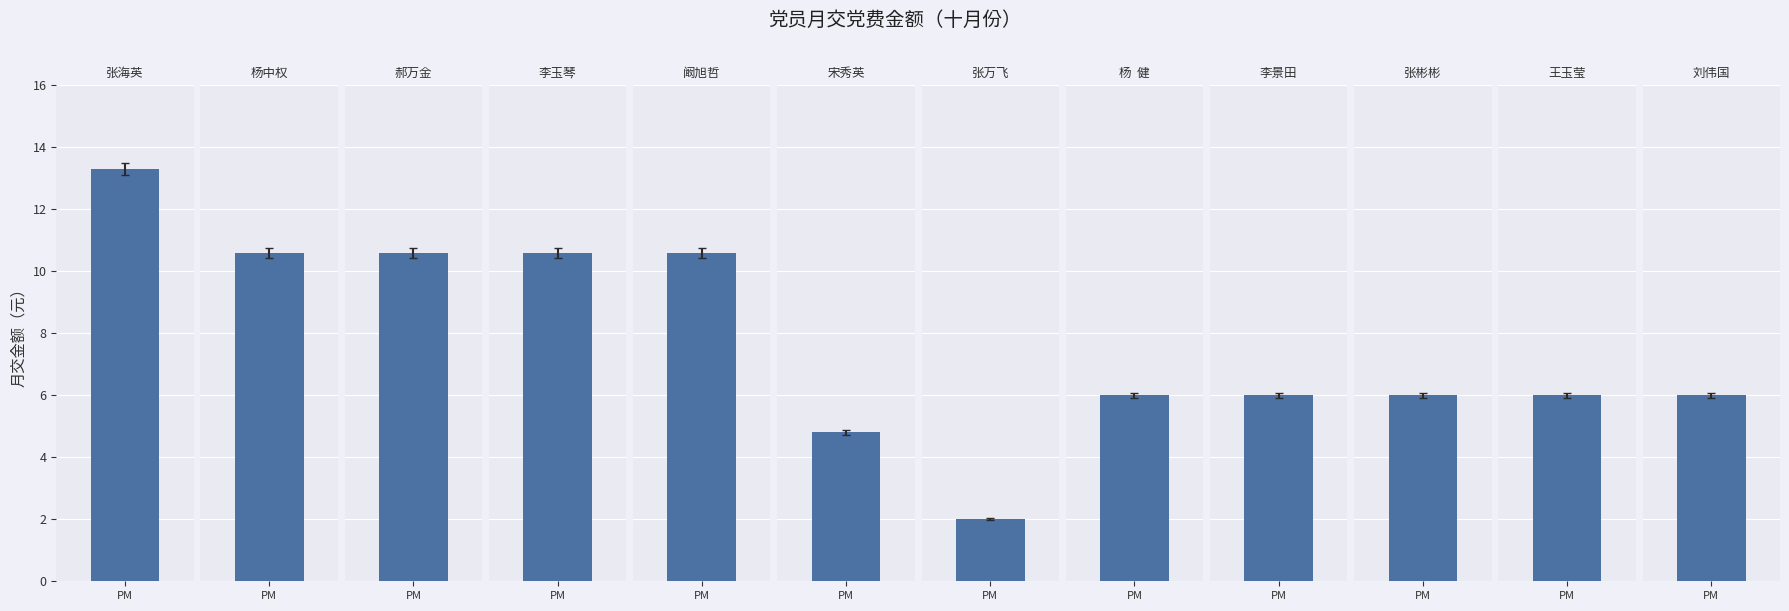

How many values are below 6?

2